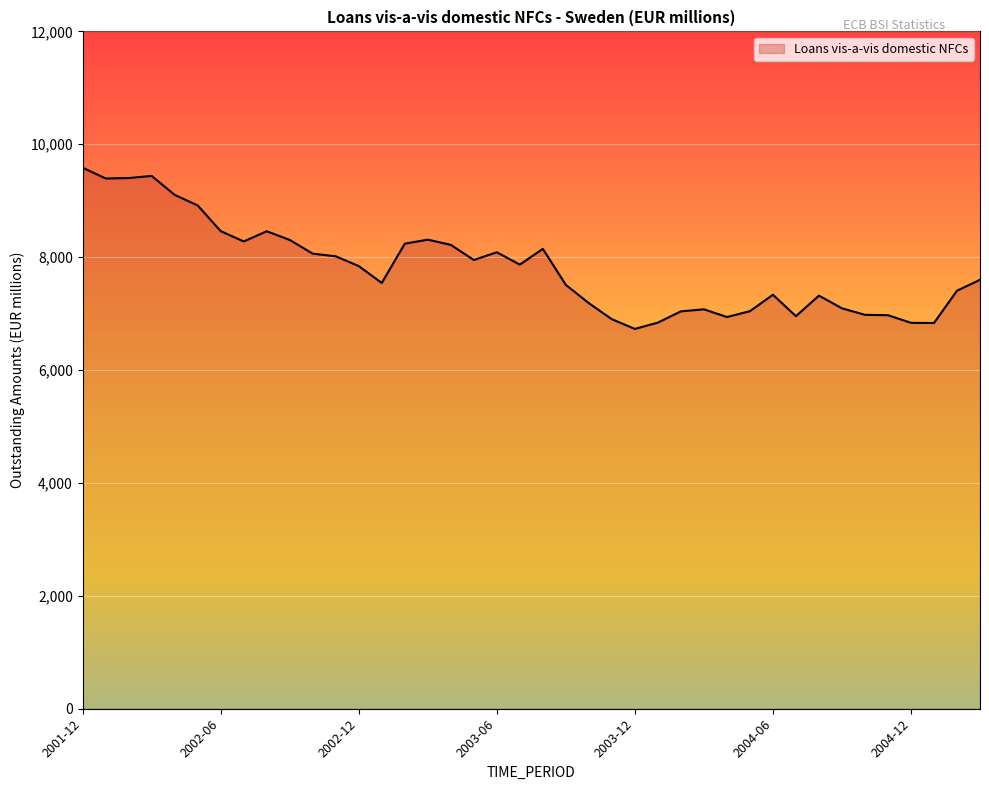

What is the greatest value displayed?

9585.9